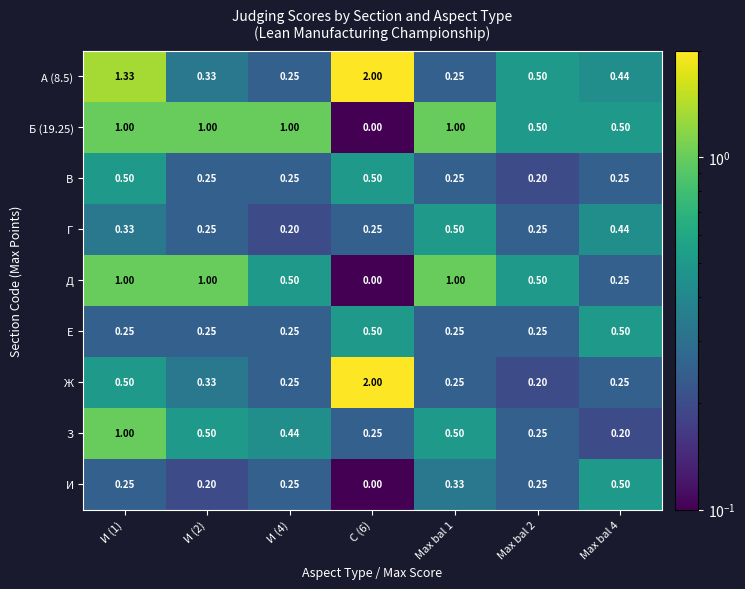

At which category is the sum across all series the highest?

И (1)